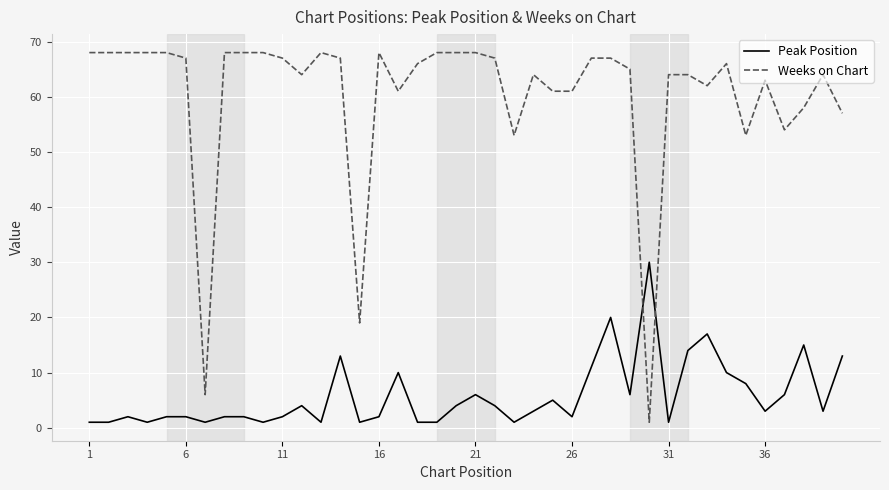

True or false: Weeks on Chart and Peak Position cross at least once.

True